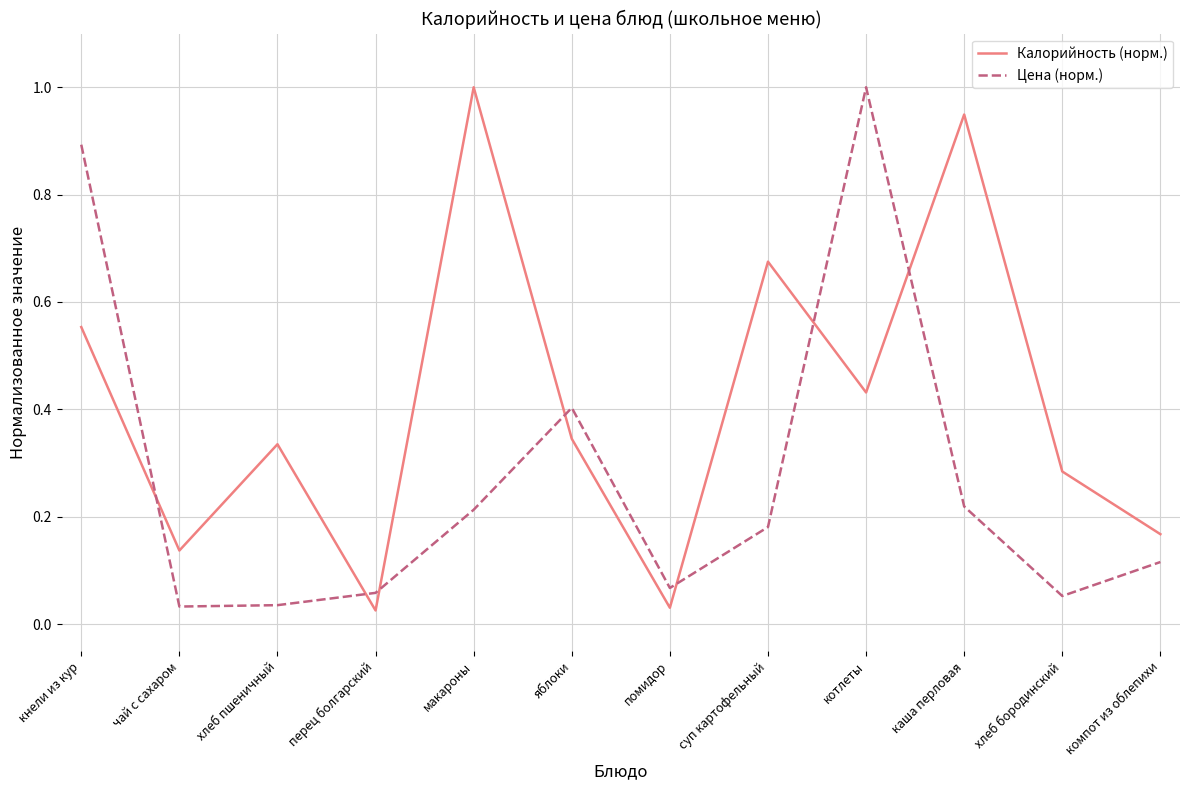

What is the difference between the maximum and minimum values in the Цена (норм.) series?

1.0